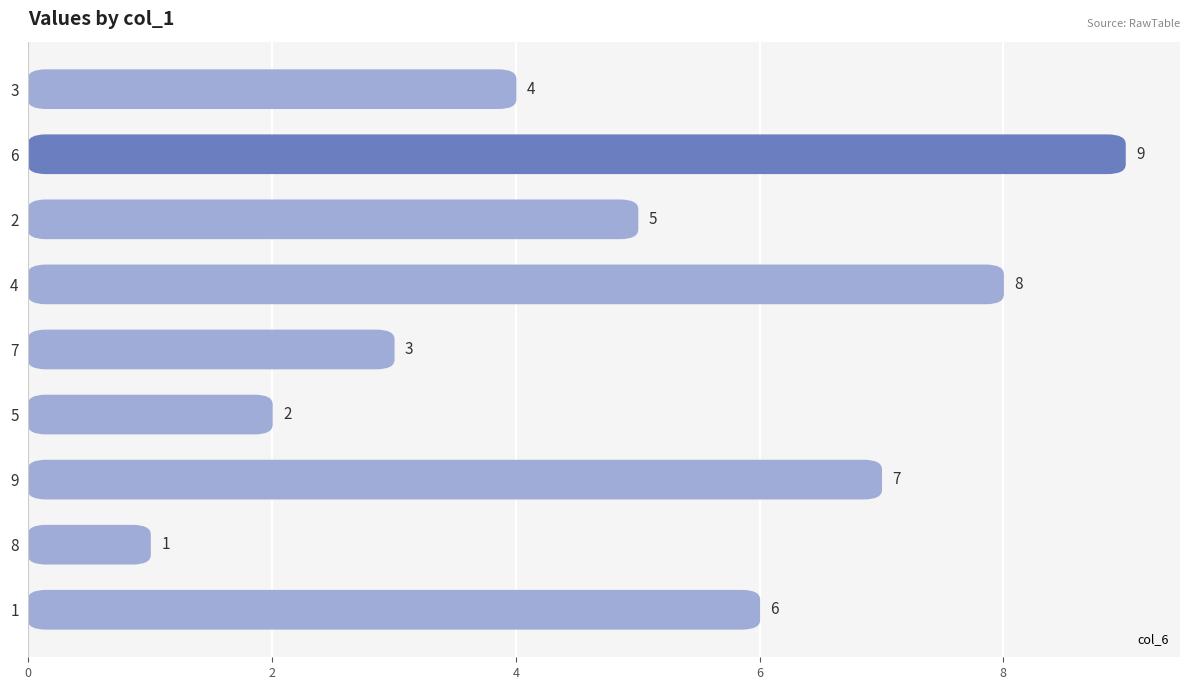

What is the greatest value displayed?

9